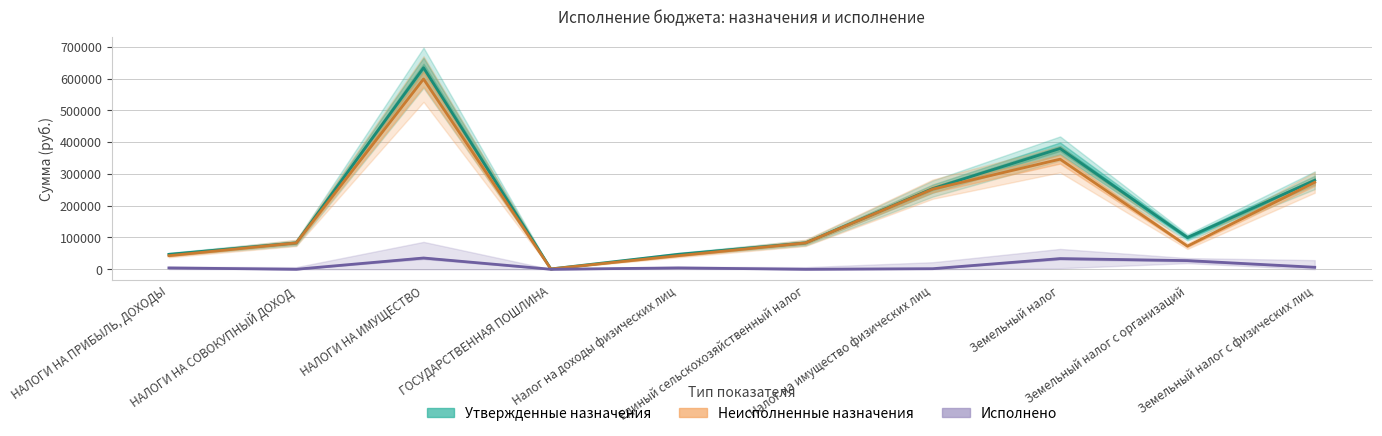

Count the number of categories in the chart.

10